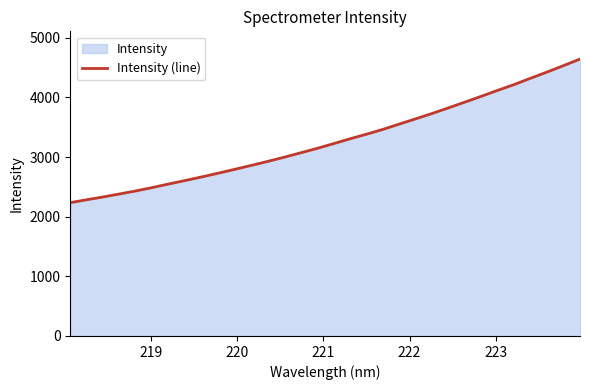

Reading left to right, list all the values displayed in this chart.

2236.1	2284.7	2331.9	2382.3	2433.2	2490.1	2550.1	2608.4	2668.3	2730.7	2795.2	2860.9	2927.7	2998.0	3071.9	3145.9	3225.6	3306.4	3383.5	3464.5	3553.8	3641.9	3731.9	3826.2	3922.9	4021.1	4120.4	4217.8	4323.4	4427.3	4534.4	4644.7